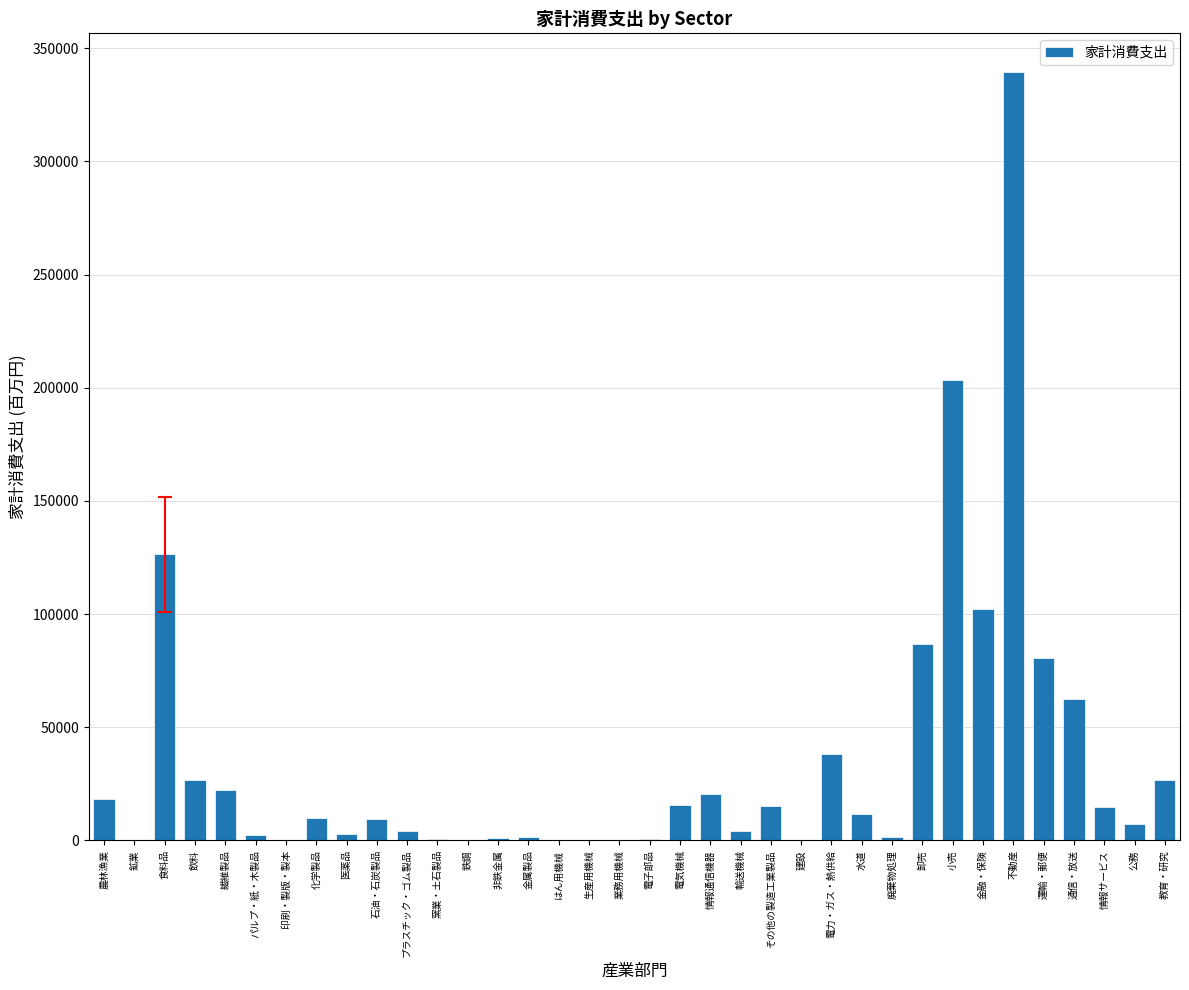

What is the greatest value displayed?

339648.8